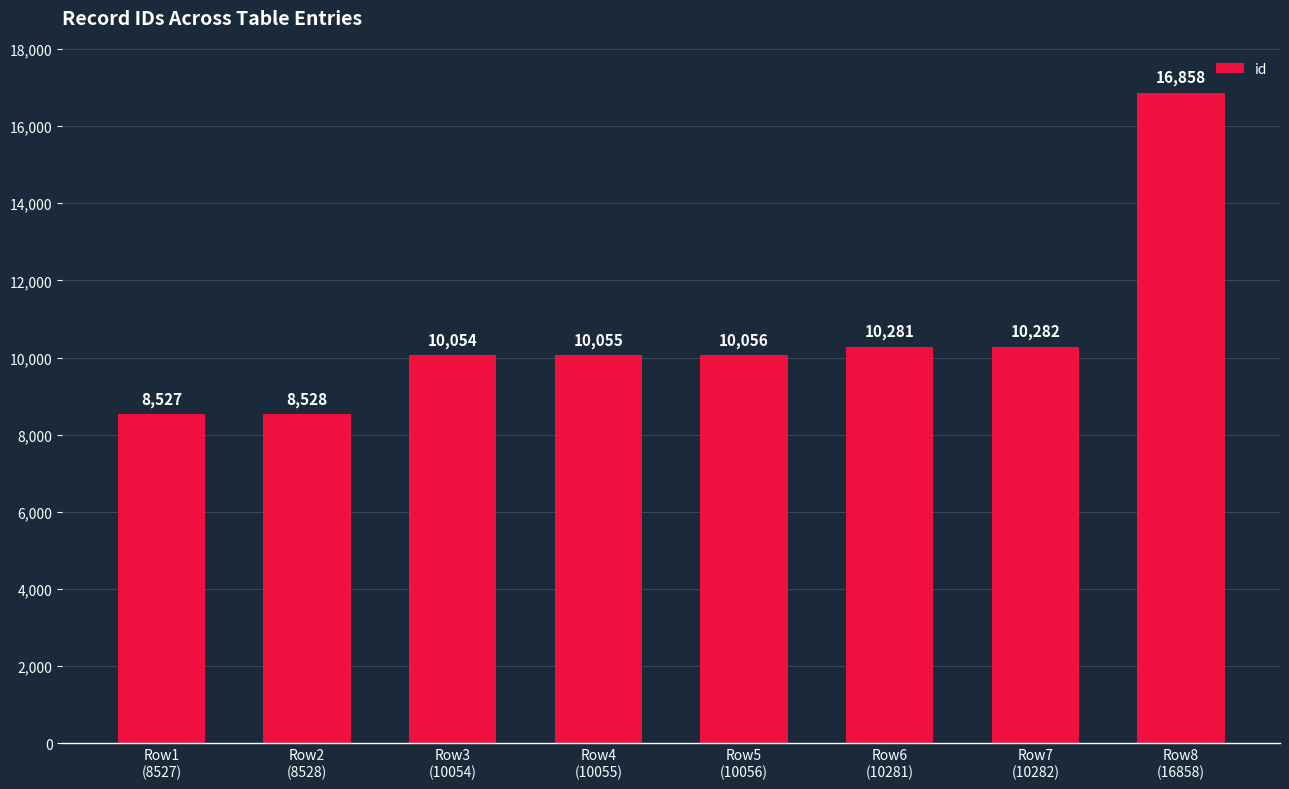

What is the difference between the maximum and second lowest values?

8330